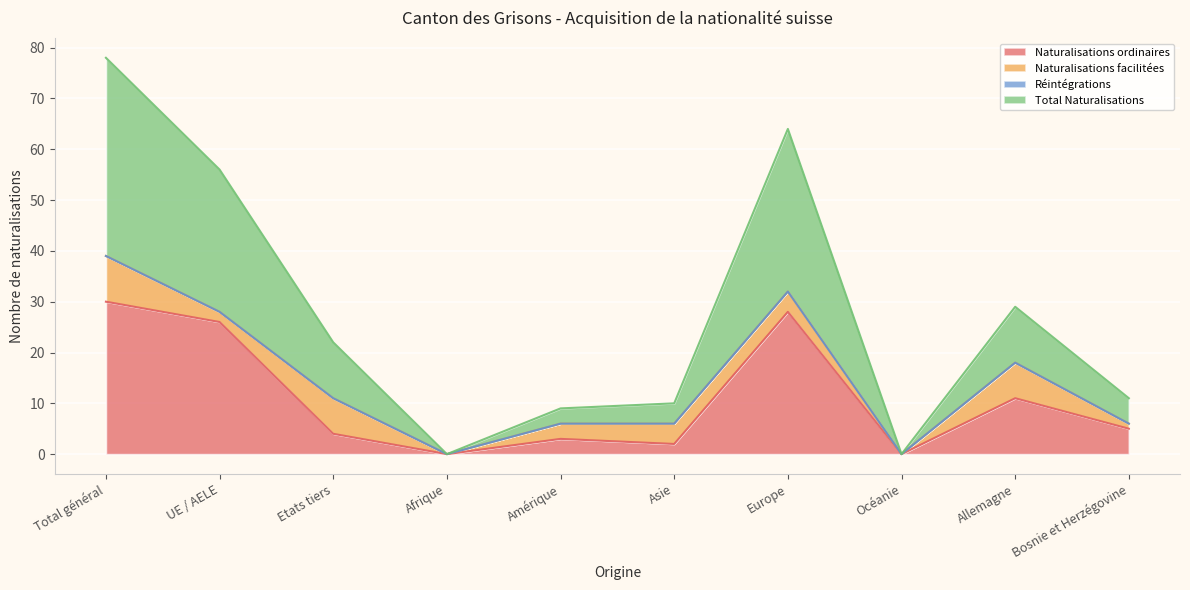

What is the highest value of the Naturalisations ordinaires series?

30